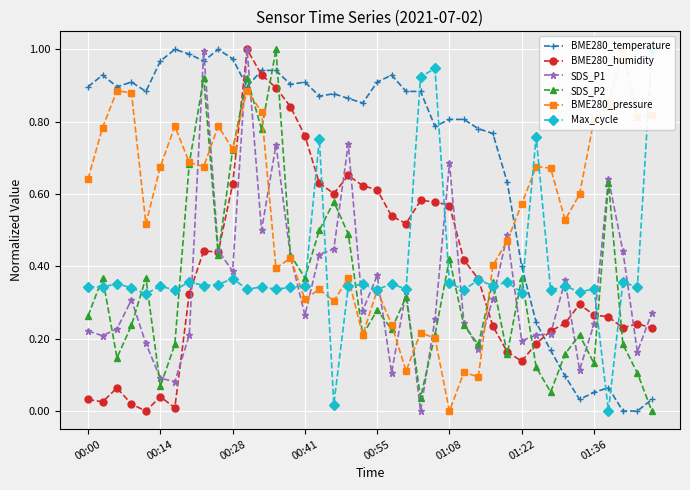

Between 34 and 38, which is larger?

34